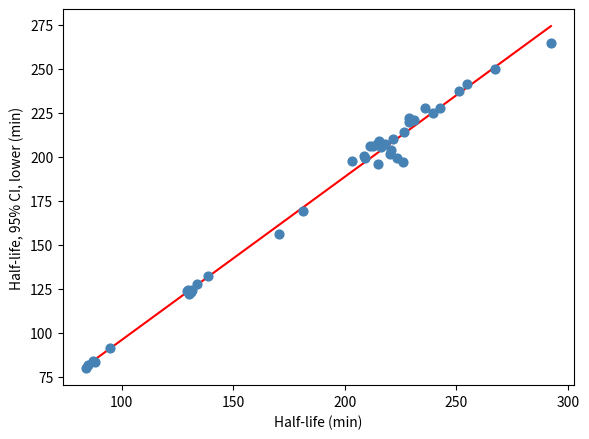

What Y value in the scatter plot is closest to 172?

169.4